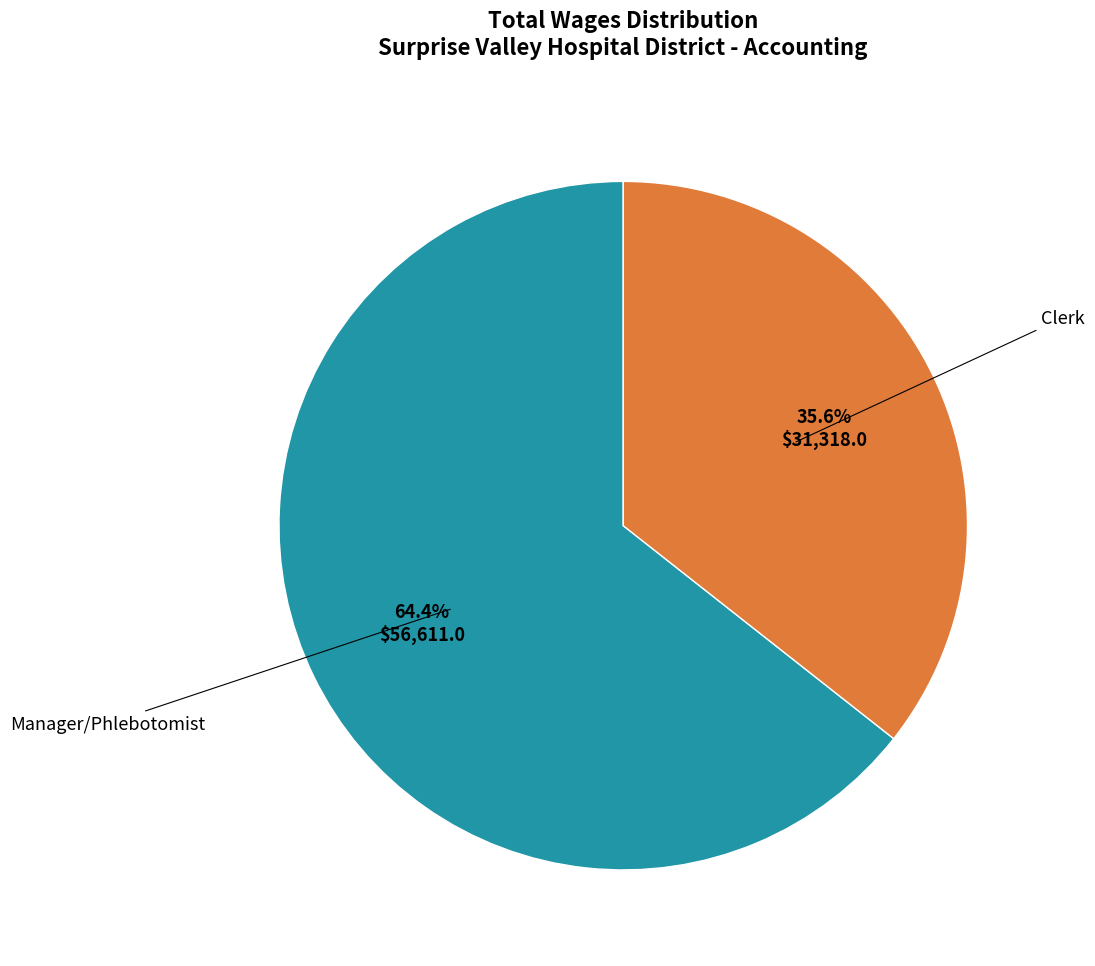

What is the smallest slice in the pie chart?

Clerk